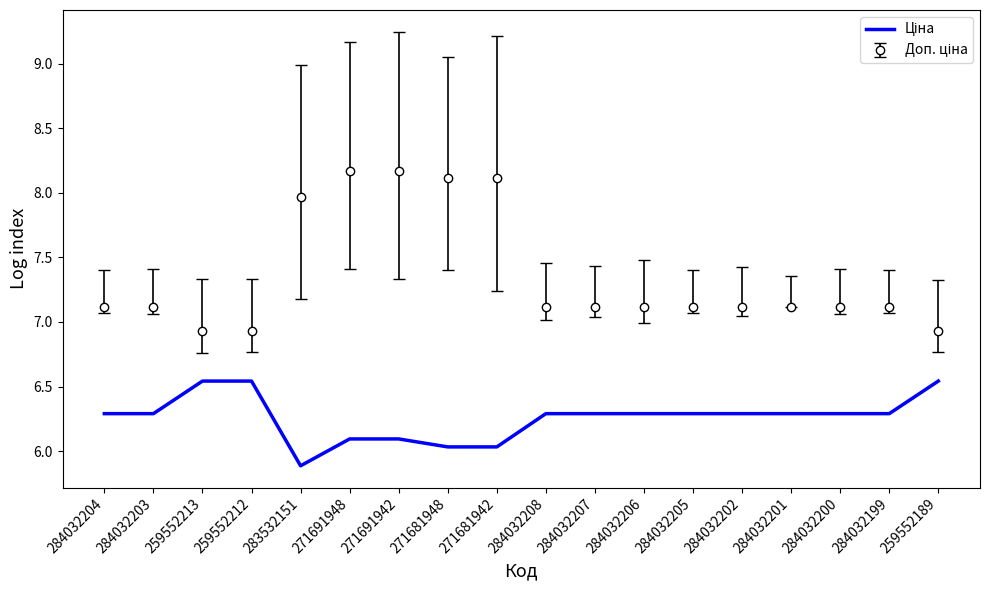

What is the spread (max minus min) of values at 284032200?

0.8